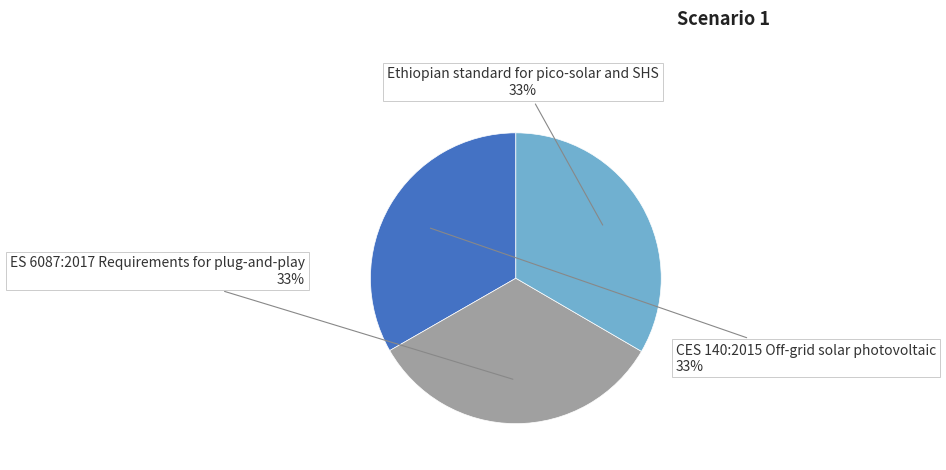

To the nearest percent, what is the average slice percentage?

33%